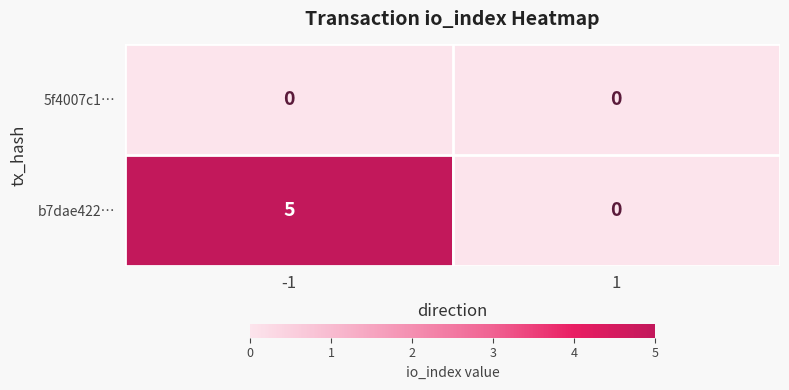

True or false: b7dae422… has a value of 3 at -1.

False